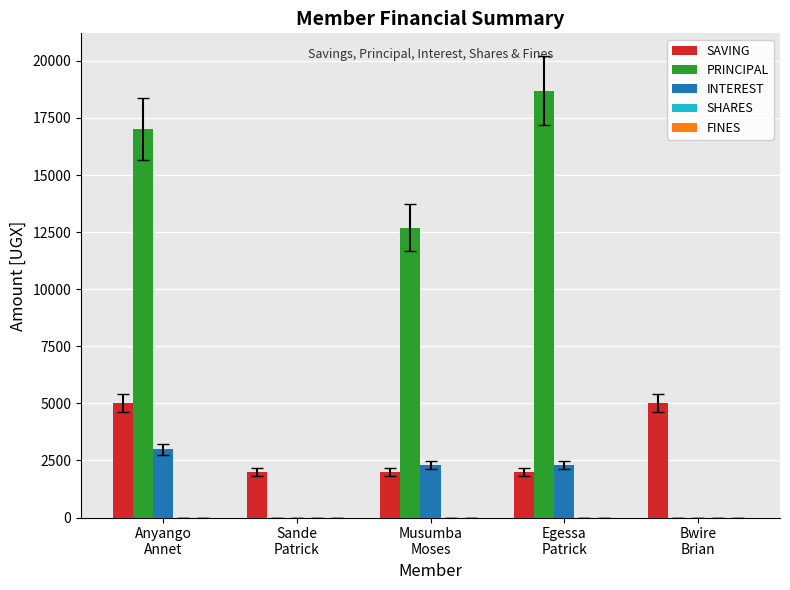

What is the greatest value displayed?

18700